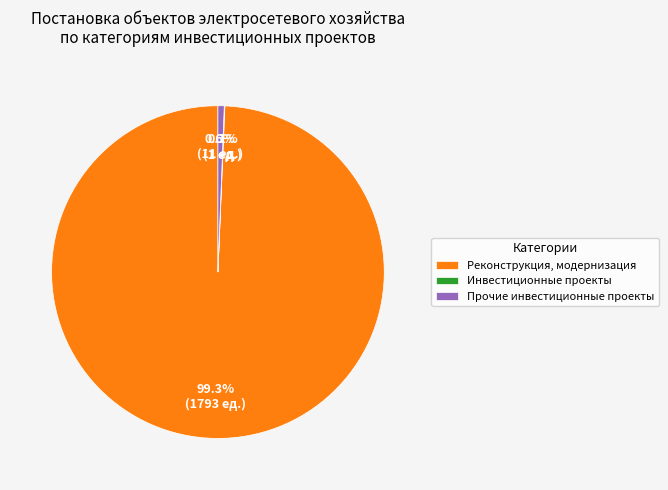

What is the total percentage of Реконструкция, модернизация and Прочие инвестиционные проекты?

99.9%